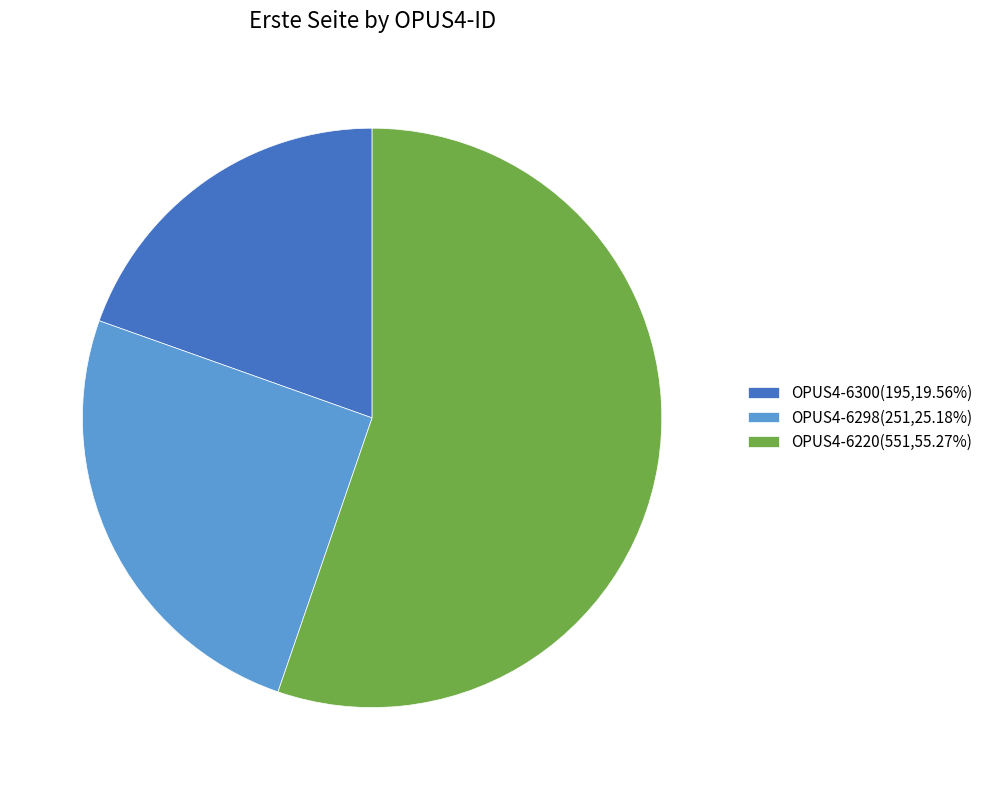

The OPUS4-6298 slice represents 25% of the pie. True or false?

True